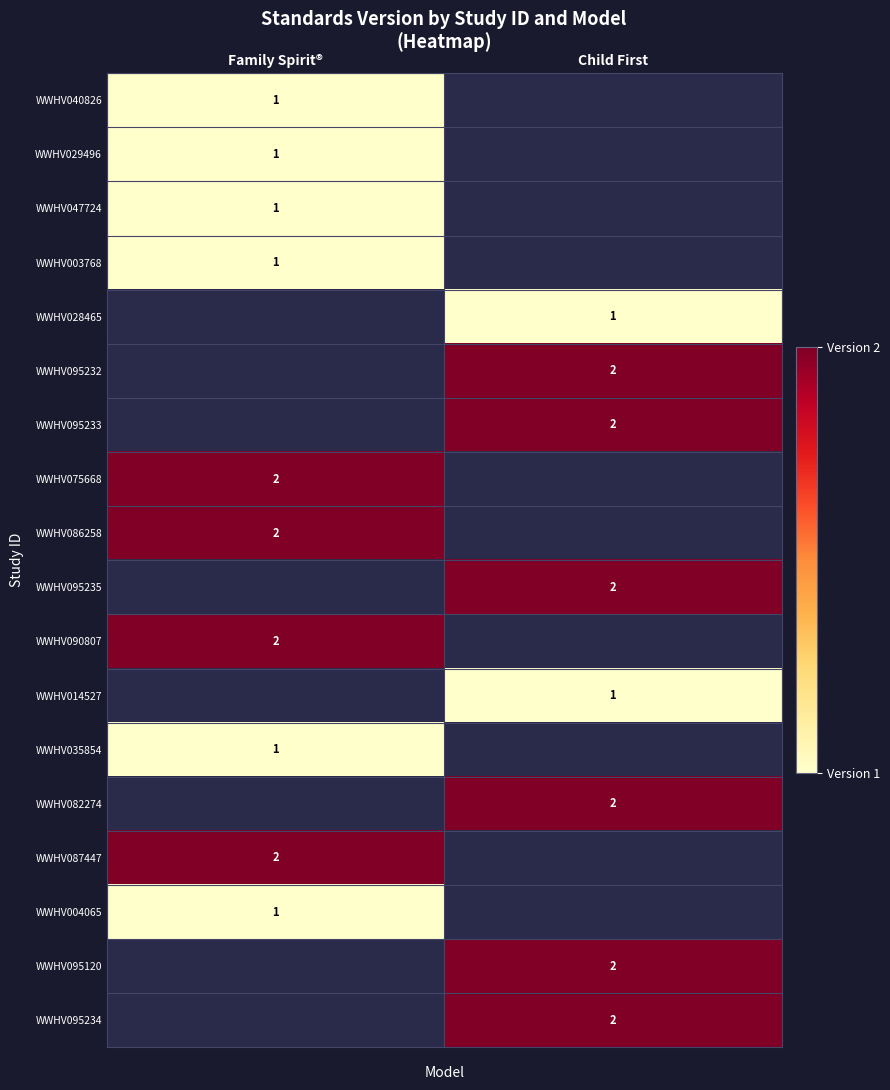

The value of WWHV040826 at Family Spirit® is 2. True or false?

False